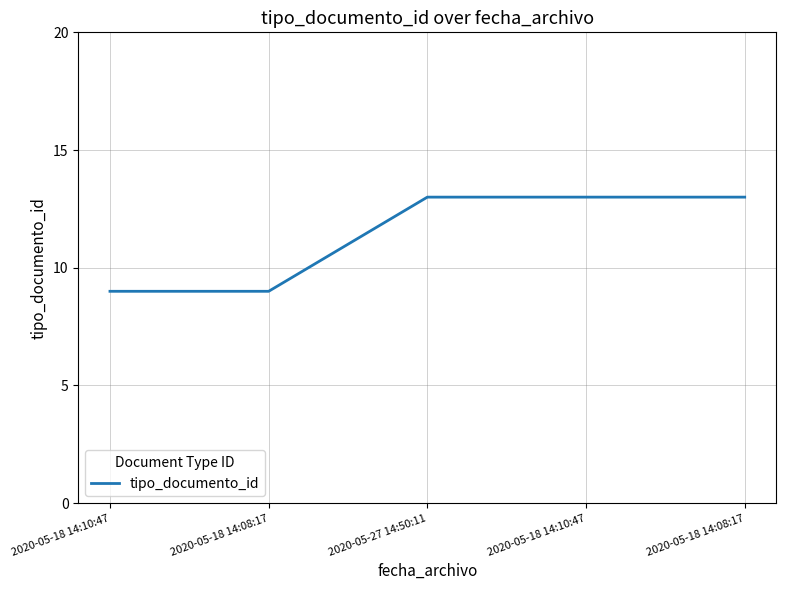

The chart shows a value of 15 at 2020-05-18 14:10:47. True or false?

False